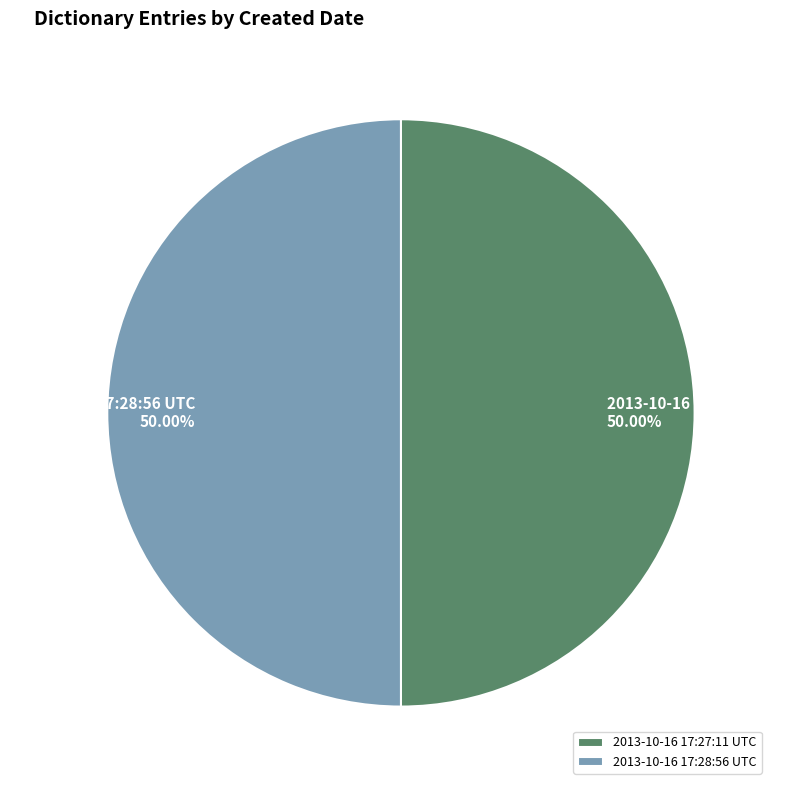

What is the total percentage of 2013-10-16 17:28:56 UTC and 2013-10-16 17:27:11 UTC?

100.0%